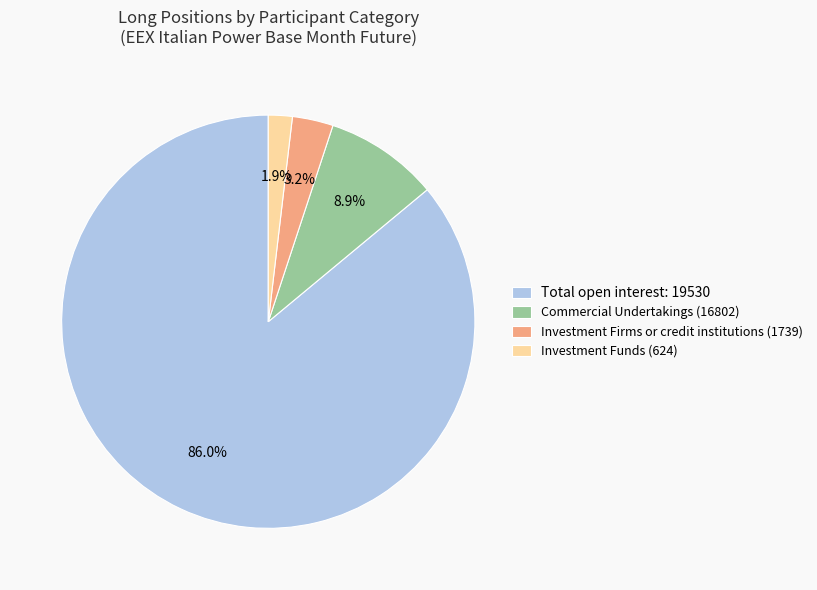

How many slices are in this pie chart?

4